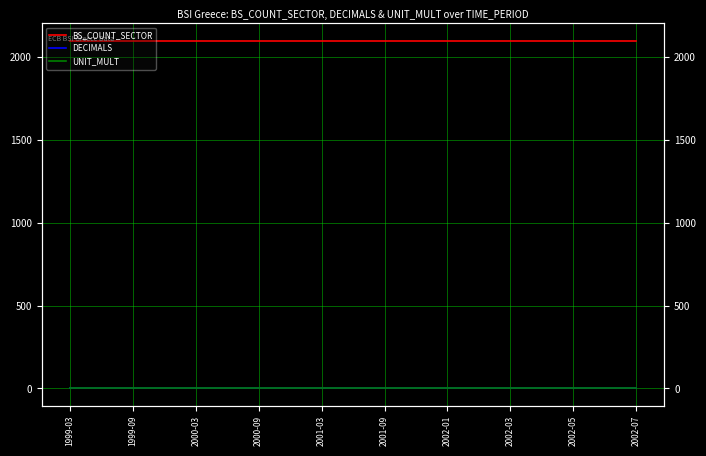

True or false: BS_COUNT_SECTOR has more than 0 points higher than both neighbors.

False